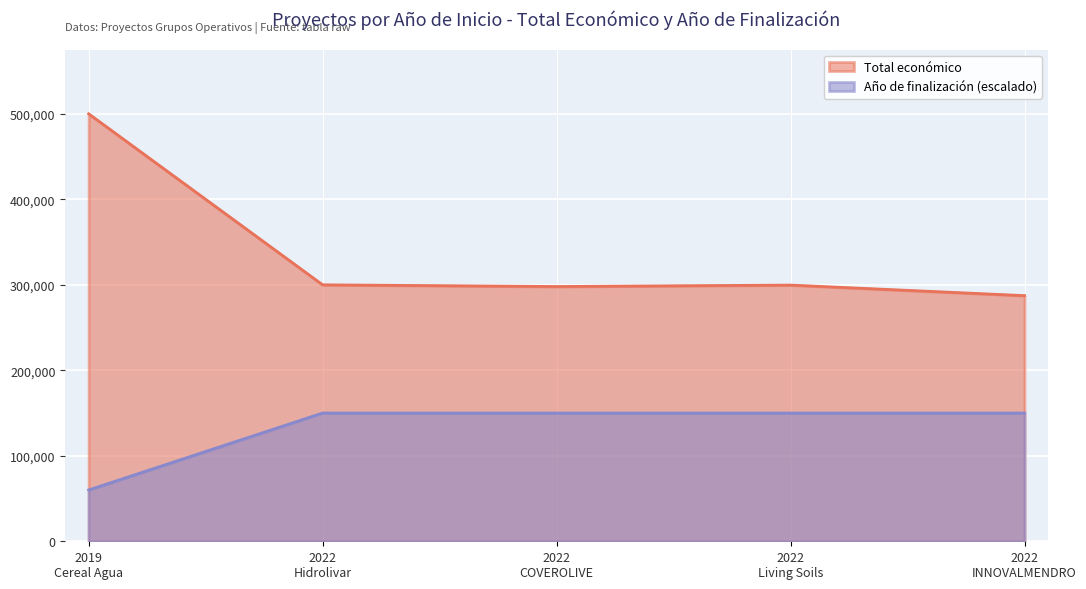

True or false: Total económico and Año de finalización cross at least once.

False